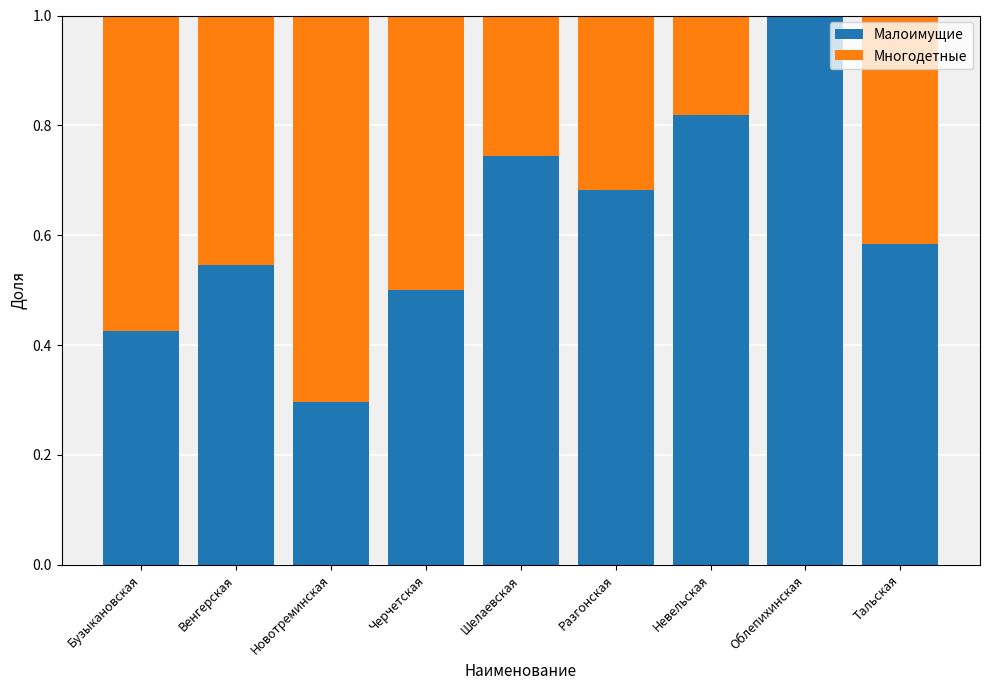

The Малоимущие series shows 1.4 at Облепихинская. True or false?

False